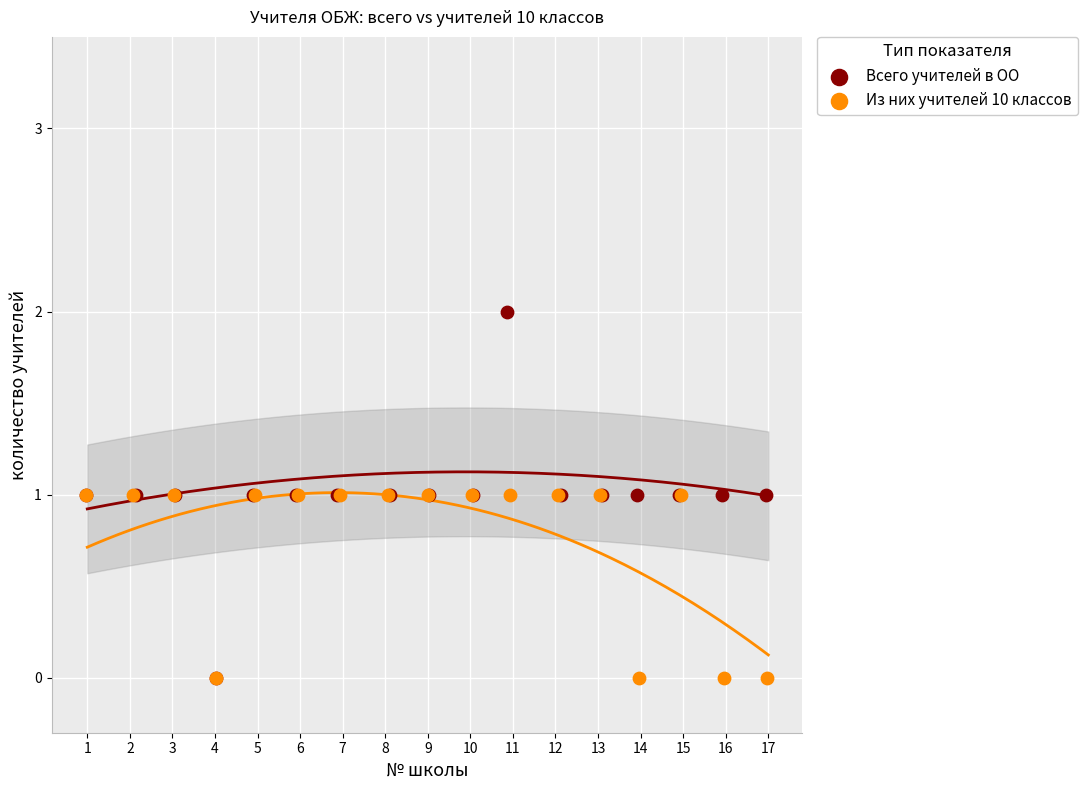

Which series has the widest spread of Y values?

Всего учителей в ОО